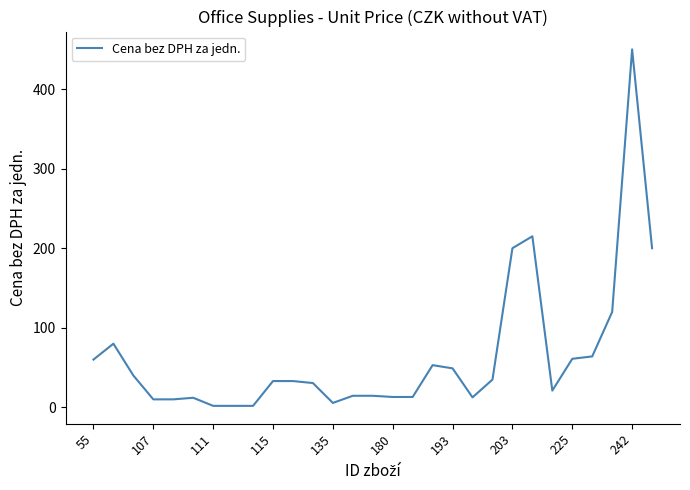

Does the chart have visible grid lines?

No